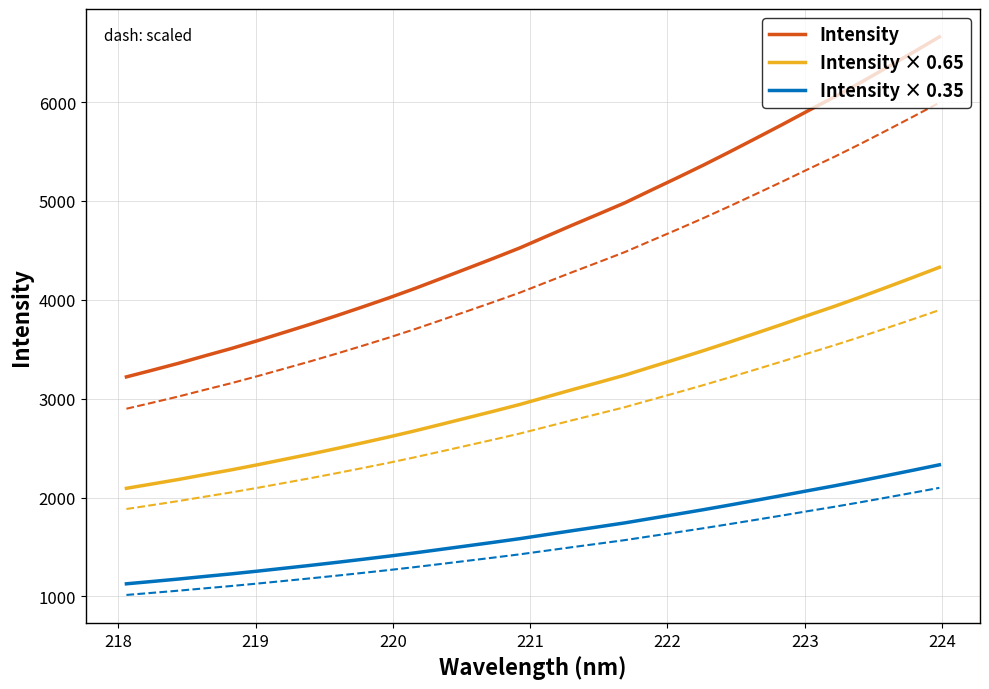

True or false: Intensity and Intensity × 0.35 cross at least once.

False